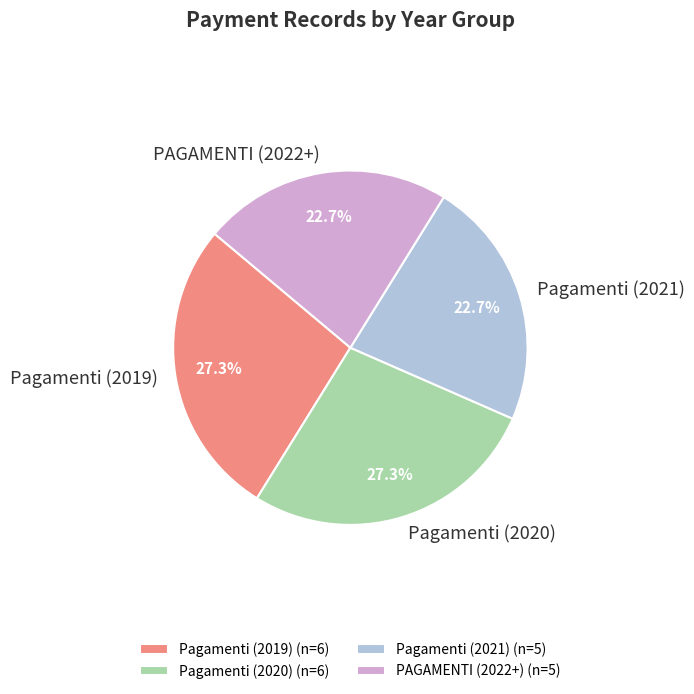

How many segments does this pie chart have?

4